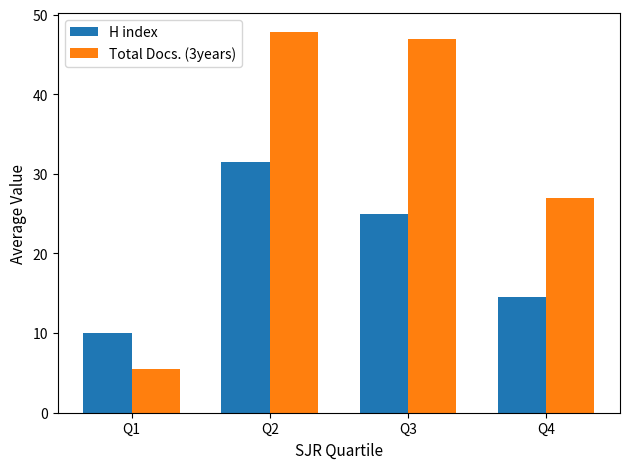

The H index series shows 6.3 at Q3. True or false?

False